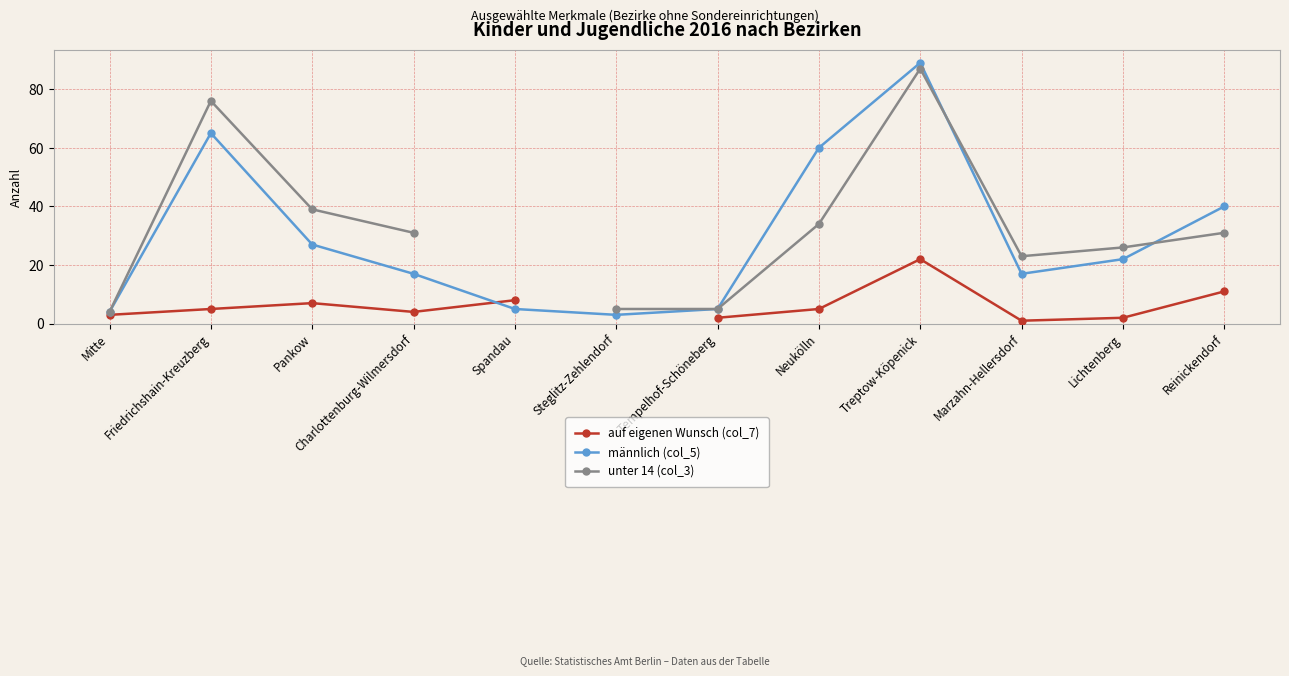

The value of männlich (col_5) at Reinickendorf is 17.0. True or false?

False